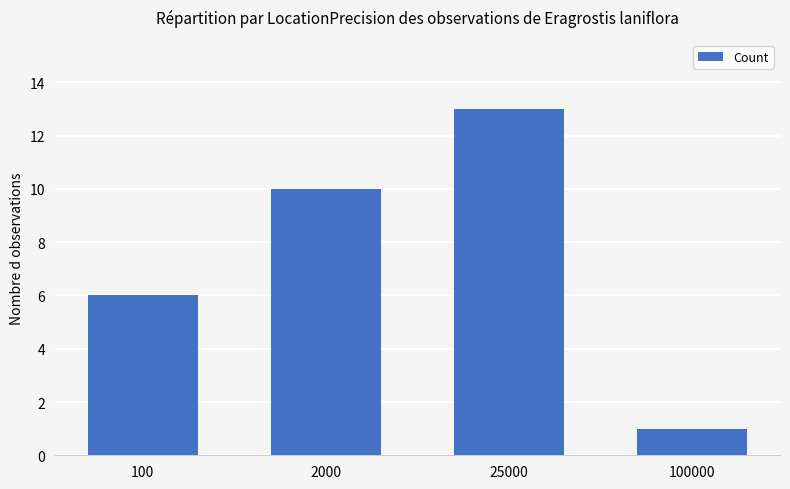

True or false: the data shows 1 at 100000.

True